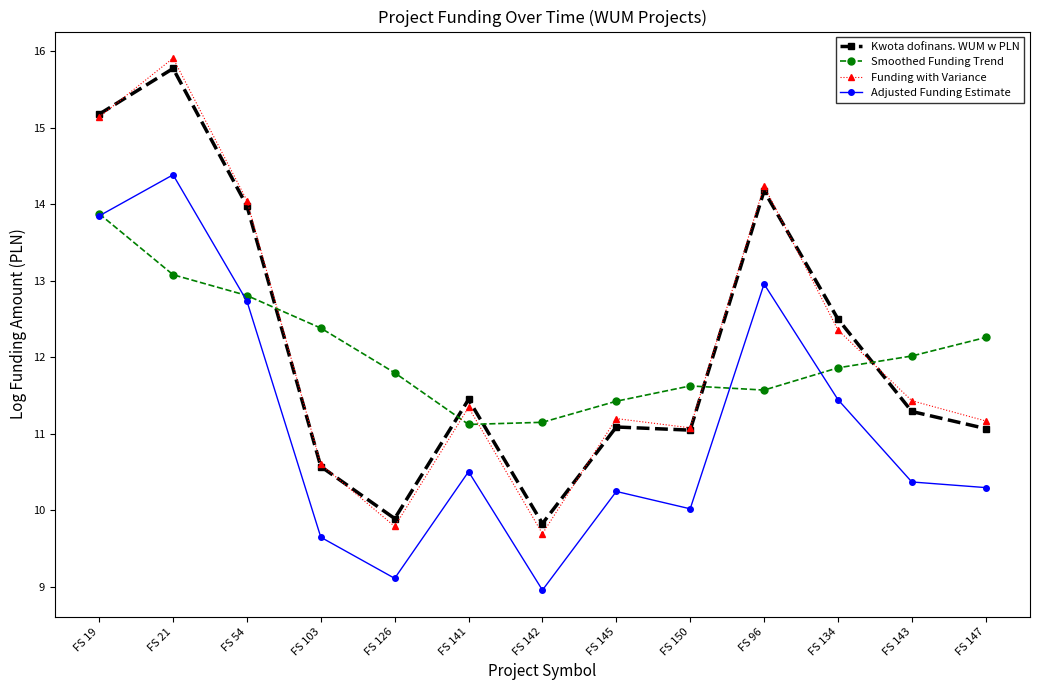

What is the maximum value shown in the chart?

15.9